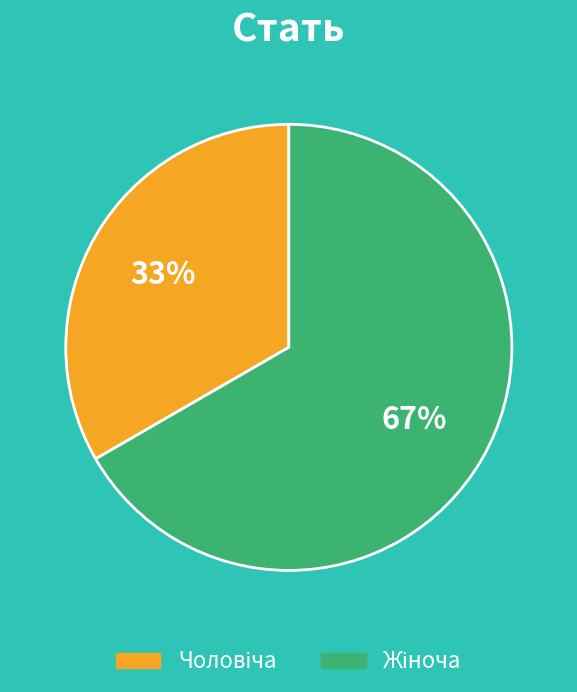

How many slices are in this pie chart?

2